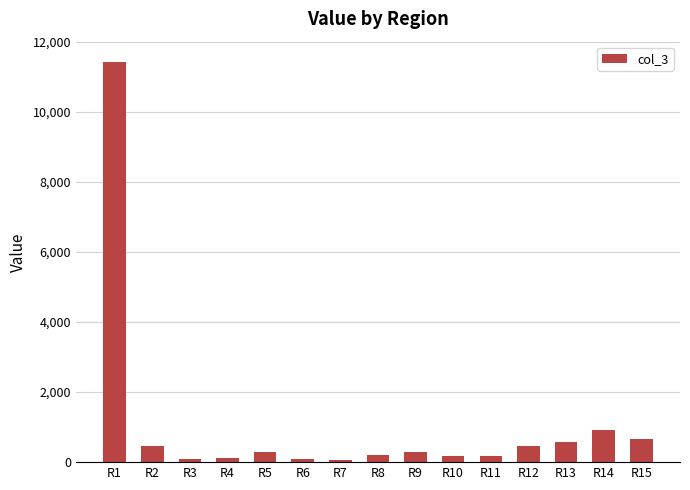

At which category does the chart reach its peak across all series?

R1